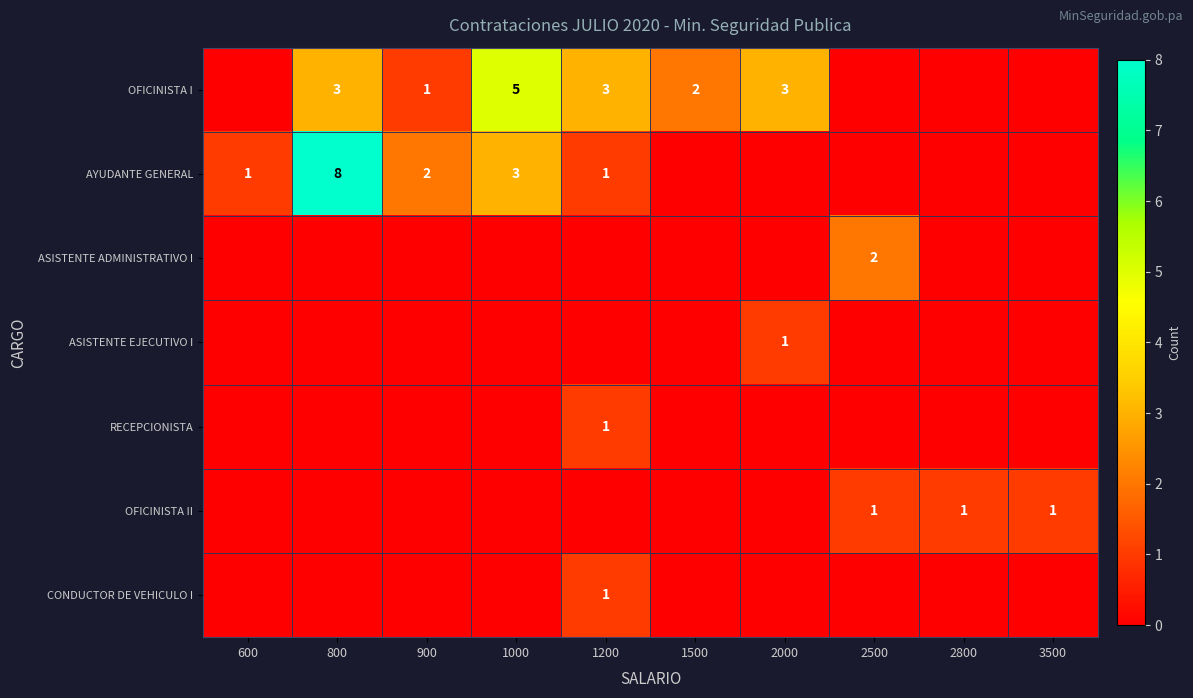

Is it true that AYUDANTE GENERAL equals 0 at 1200?

False